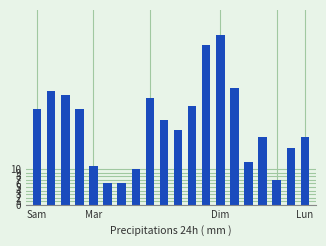

What is the average value?

23